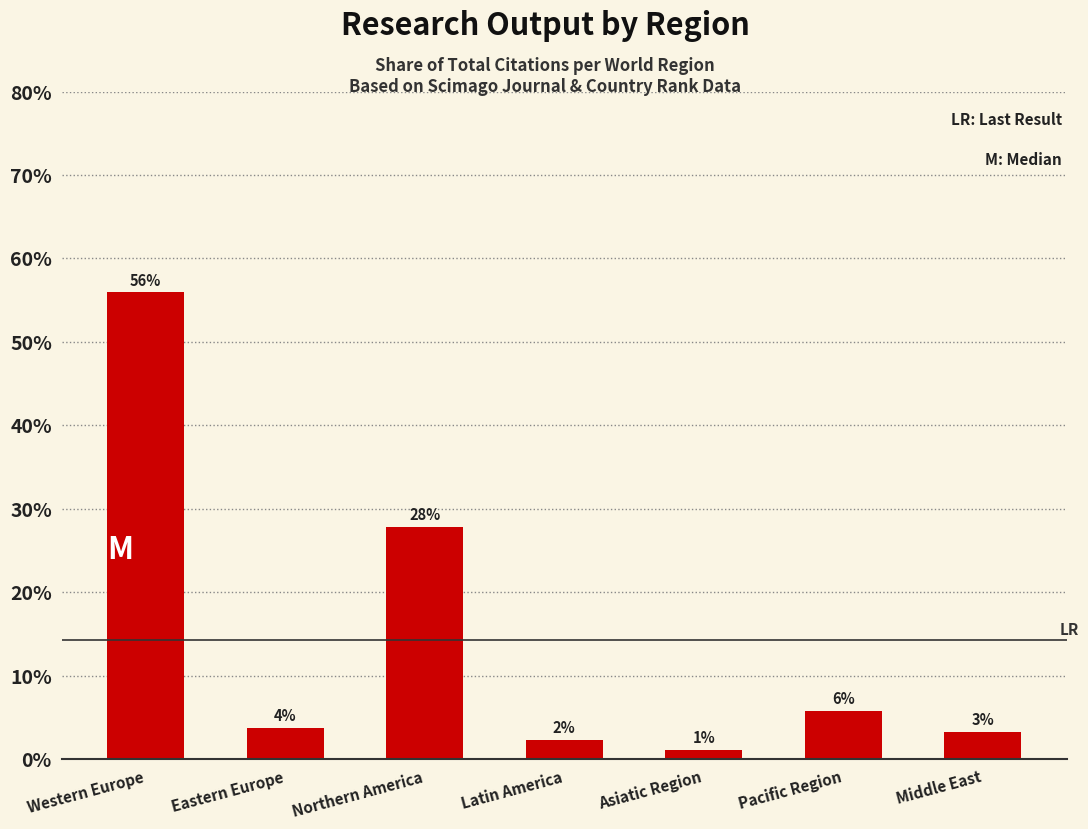

What is the label of the 2nd bar from the left?

Eastern Europe